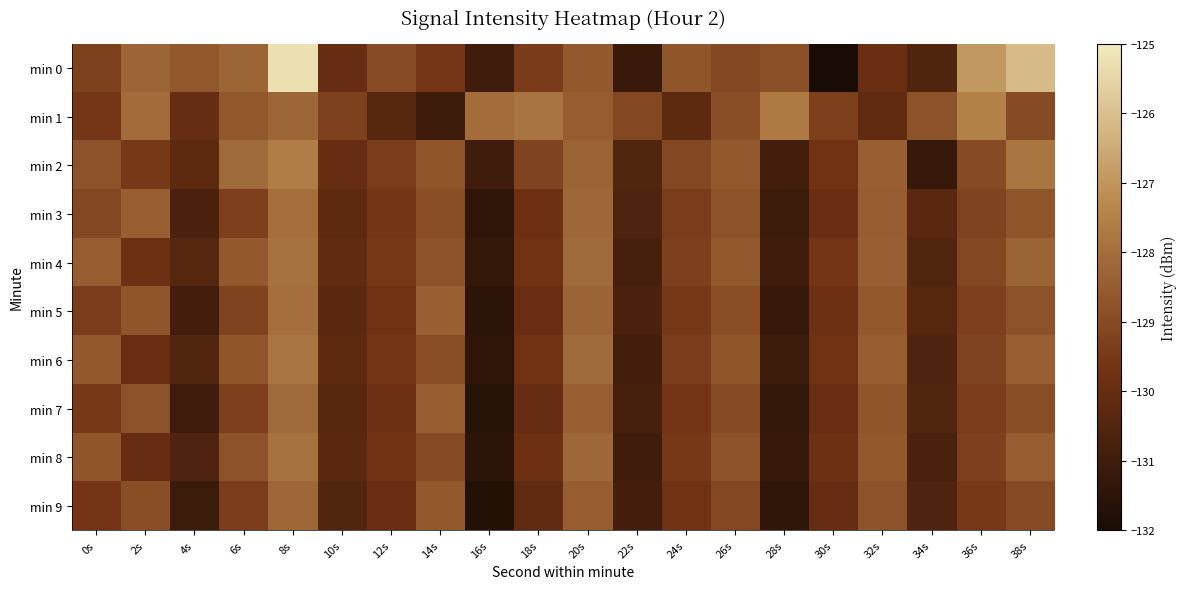

Which has a higher value, 2s or 14s?

2s